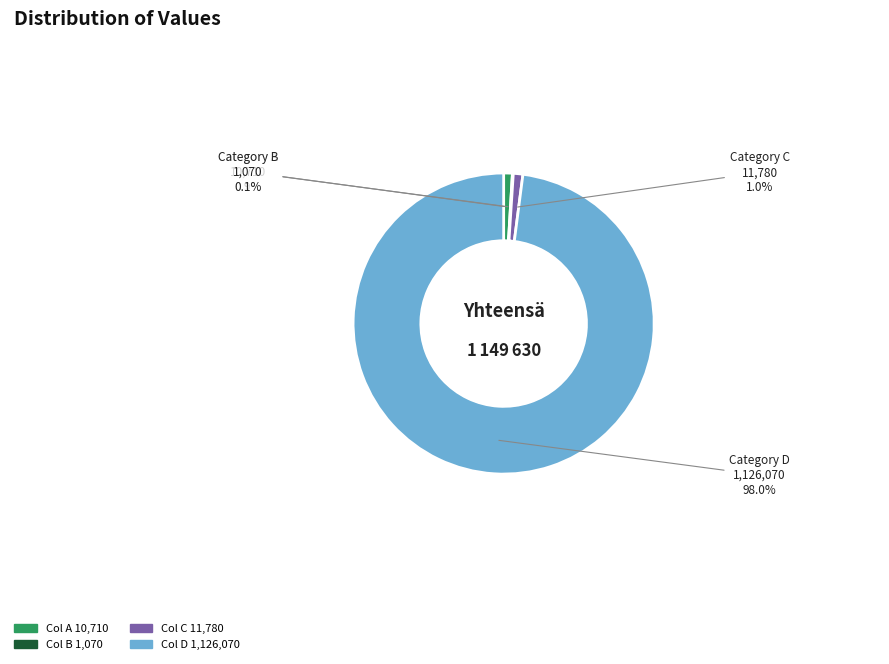

Between Col D 1,126,070 and Col C 11,780, which is larger?

Col D 1,126,070